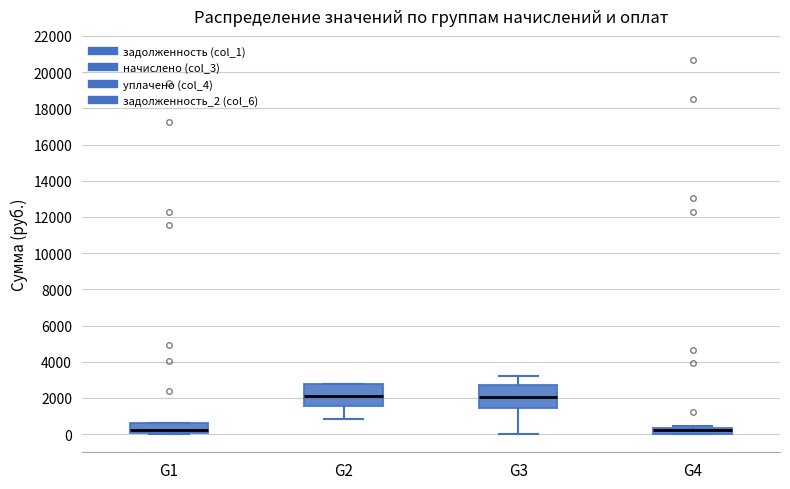

Where is the lower edge of the box for G4 on the y-axis? The values are not printed on the chart, so give them approximately, as read against the axis.

0